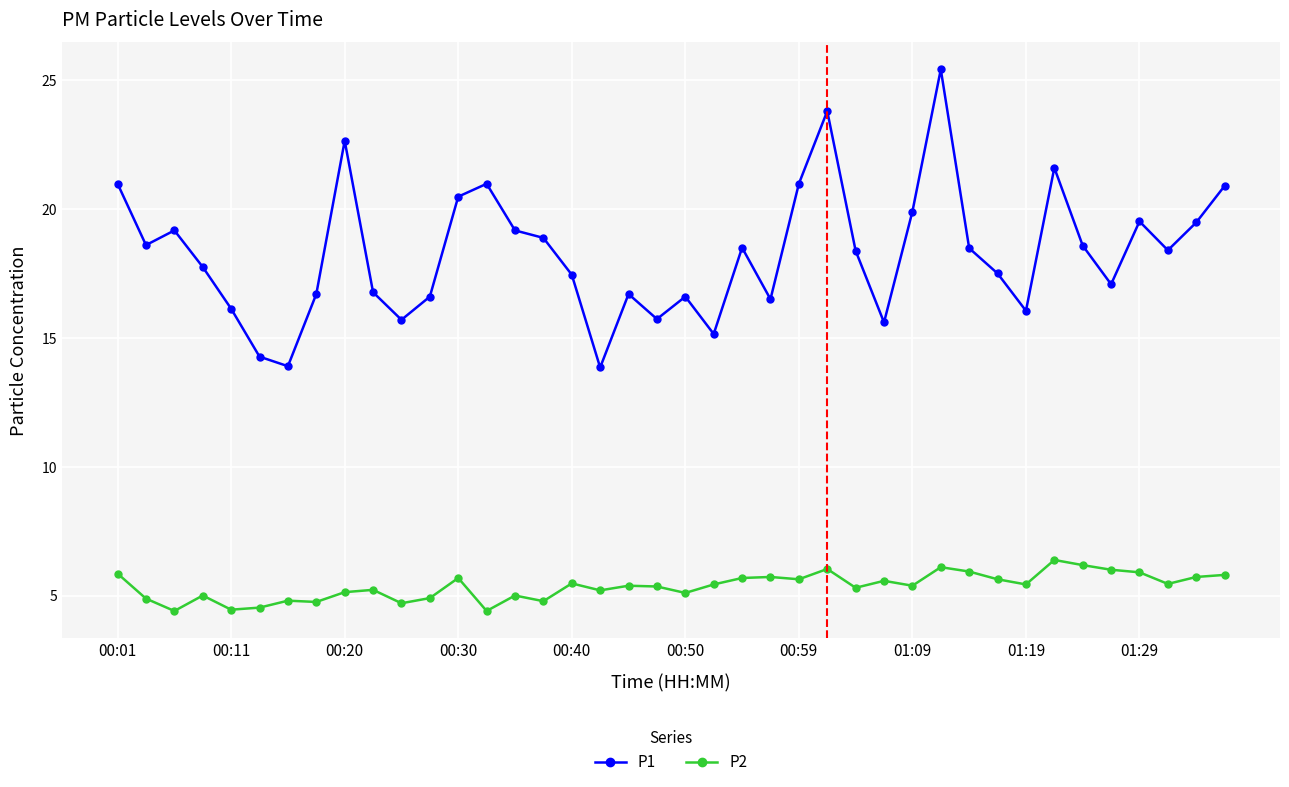

True or false: P2 and P1 intersect in this chart.

False